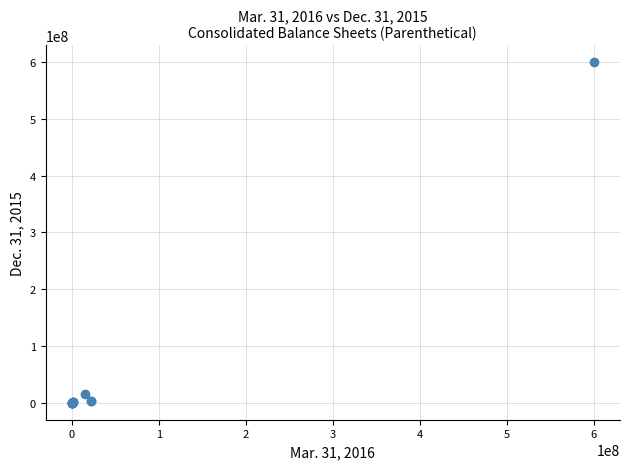

What Y value in the scatter plot is closest to 300000000?

15000000.0